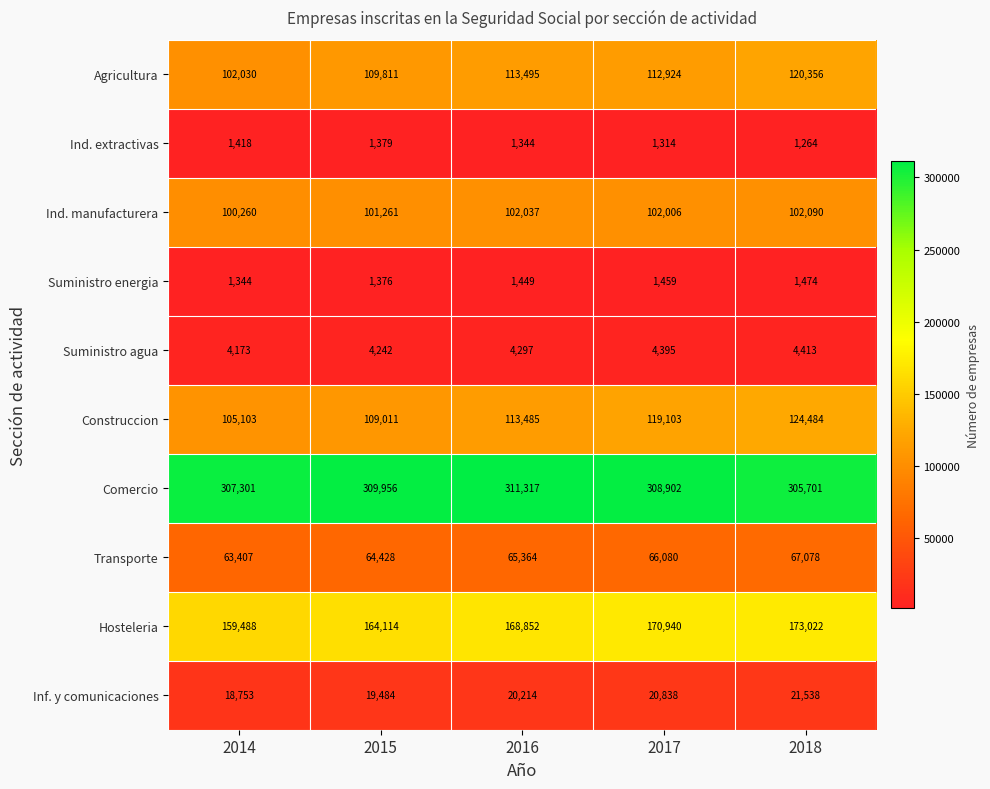

At which label is Ind. extractivas closest to 1341?

2016